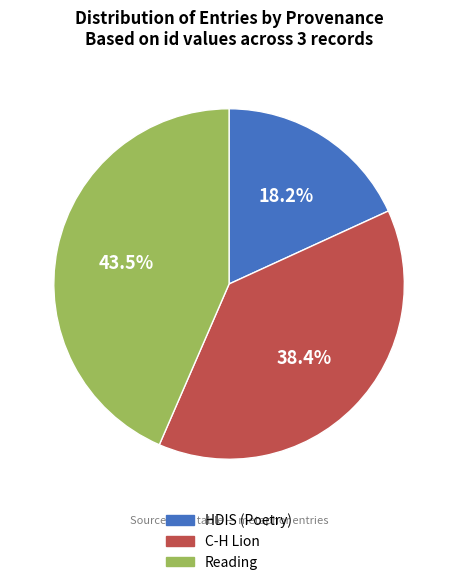

Rank the categories by value from highest to lowest.

Reading, C-H Lion, HDIS (Poetry)